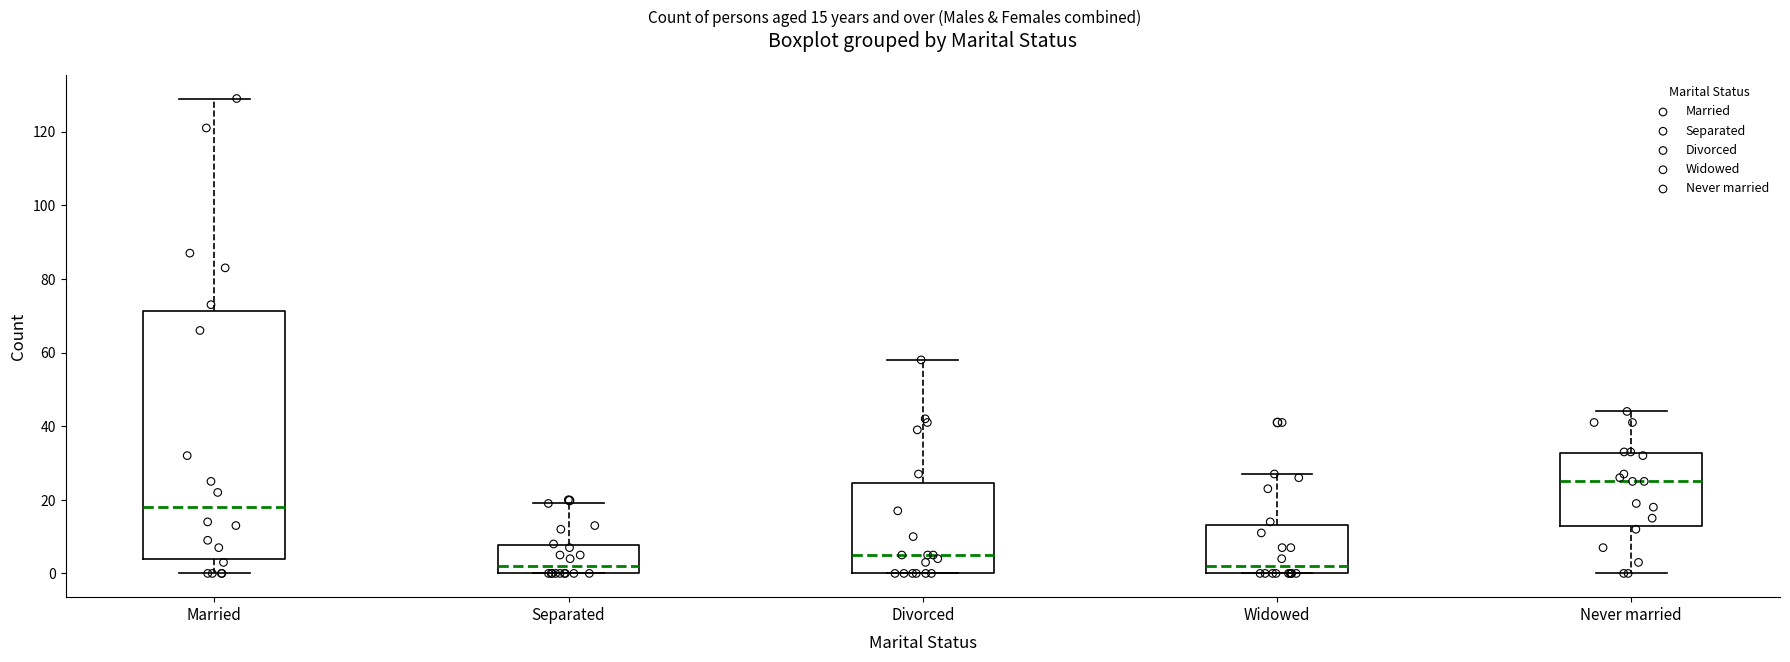

Comparing the boxes themselves (not the whiskers), which one is the tallest?

Married